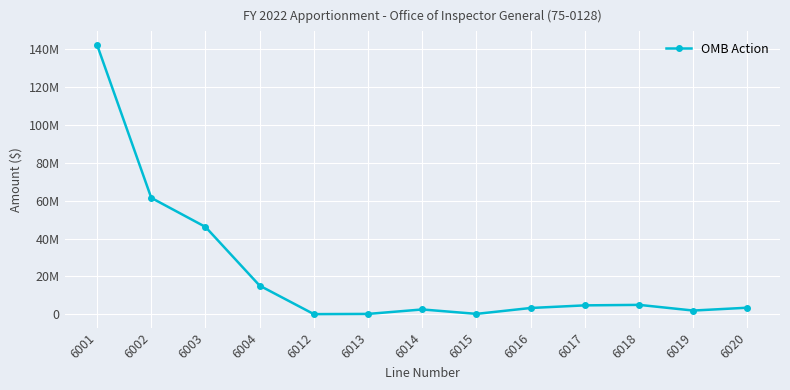

Which category has the lowest value across all series?

6012